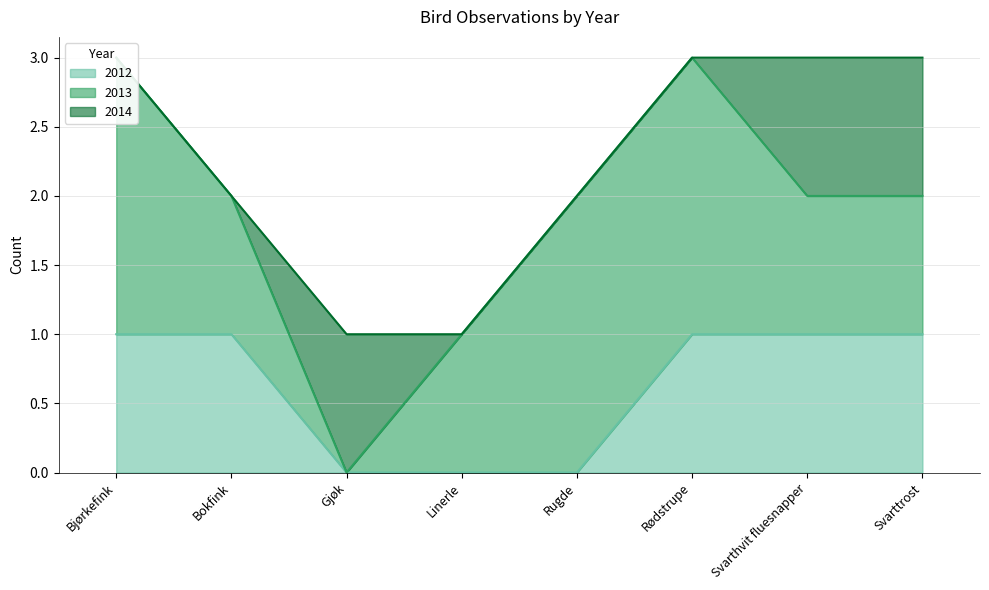

True or false: 2014 has more than 0 interior local peaks.

True